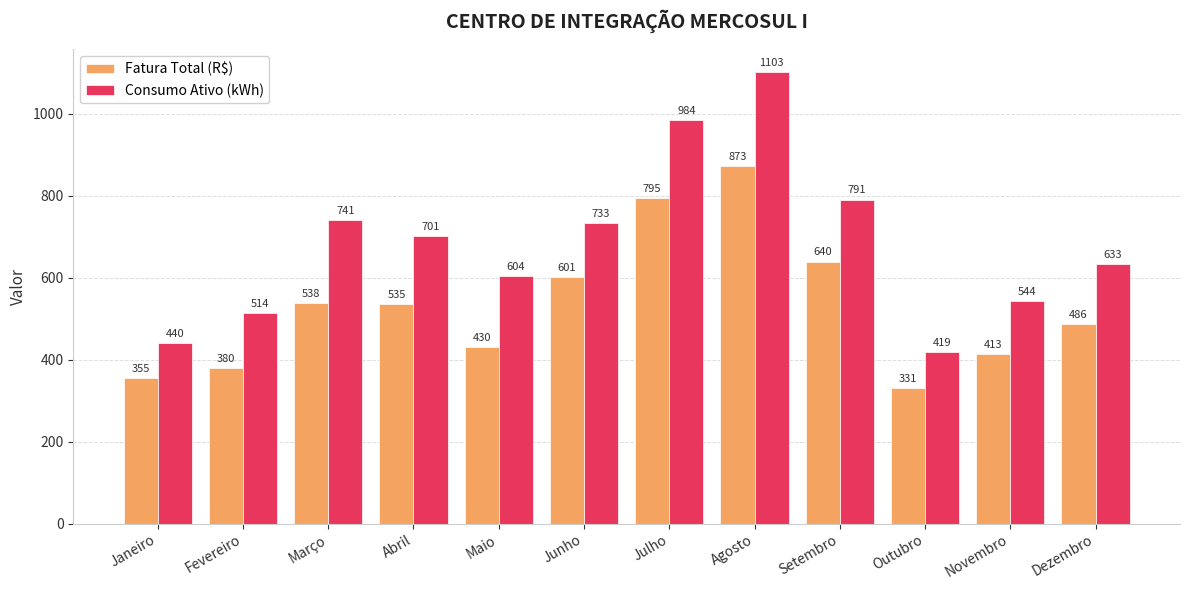

At how many categories does at least one series exceed 851?

2